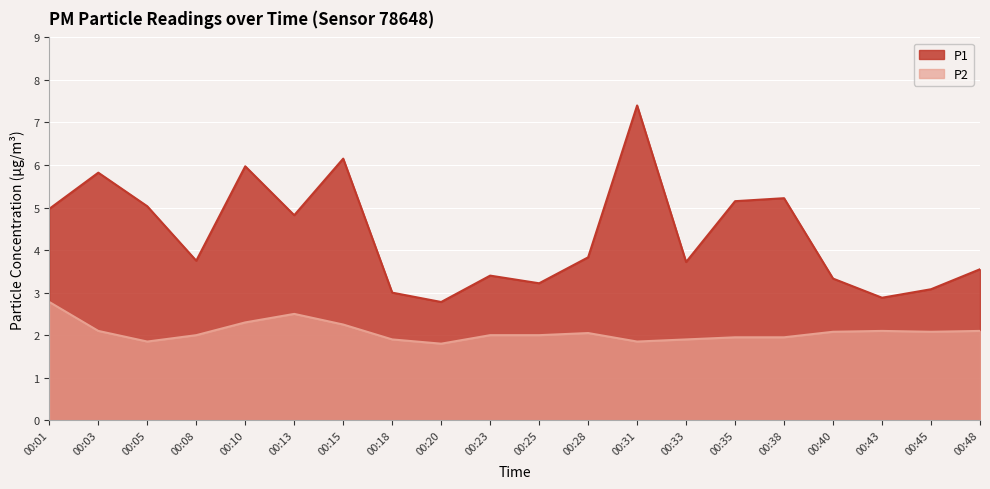

What is the sum of all P2 values?

41.5